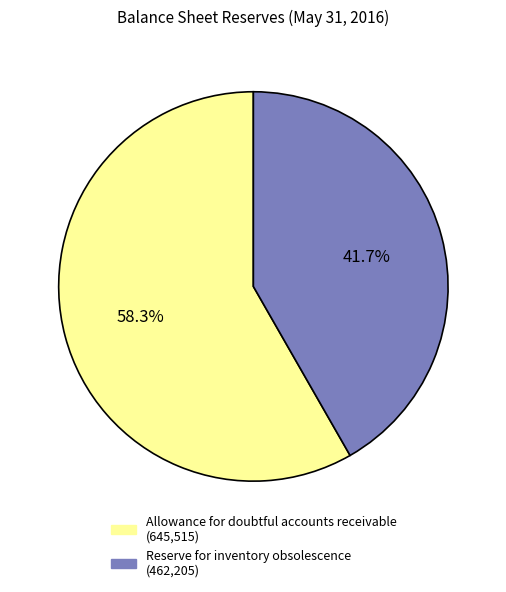

How much of the chart is everything except Reserve for inventory obsolescence?

58.3%